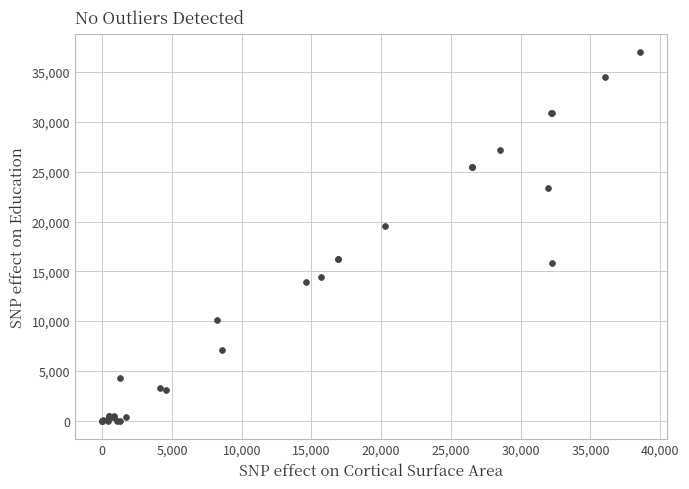

What Y value in the scatter plot is closest to 18505?

19592.9